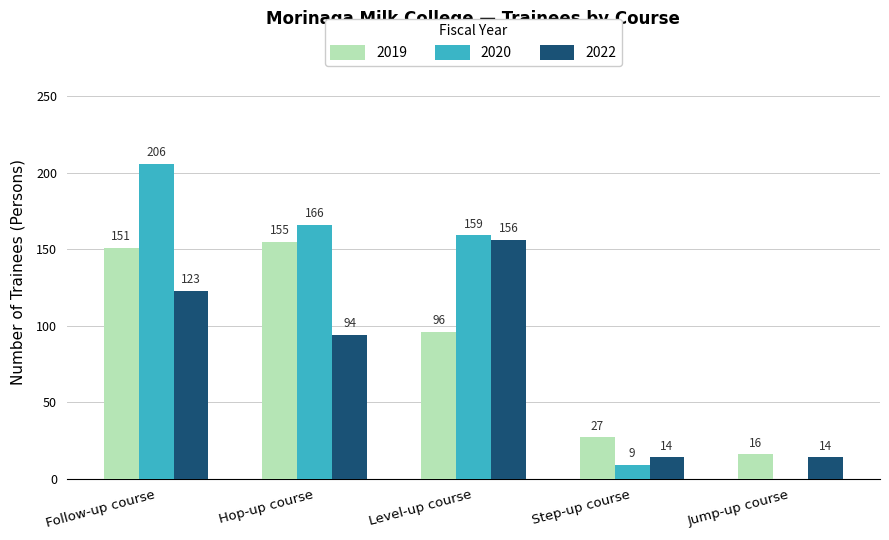

What is the maximum value for 2020?

206